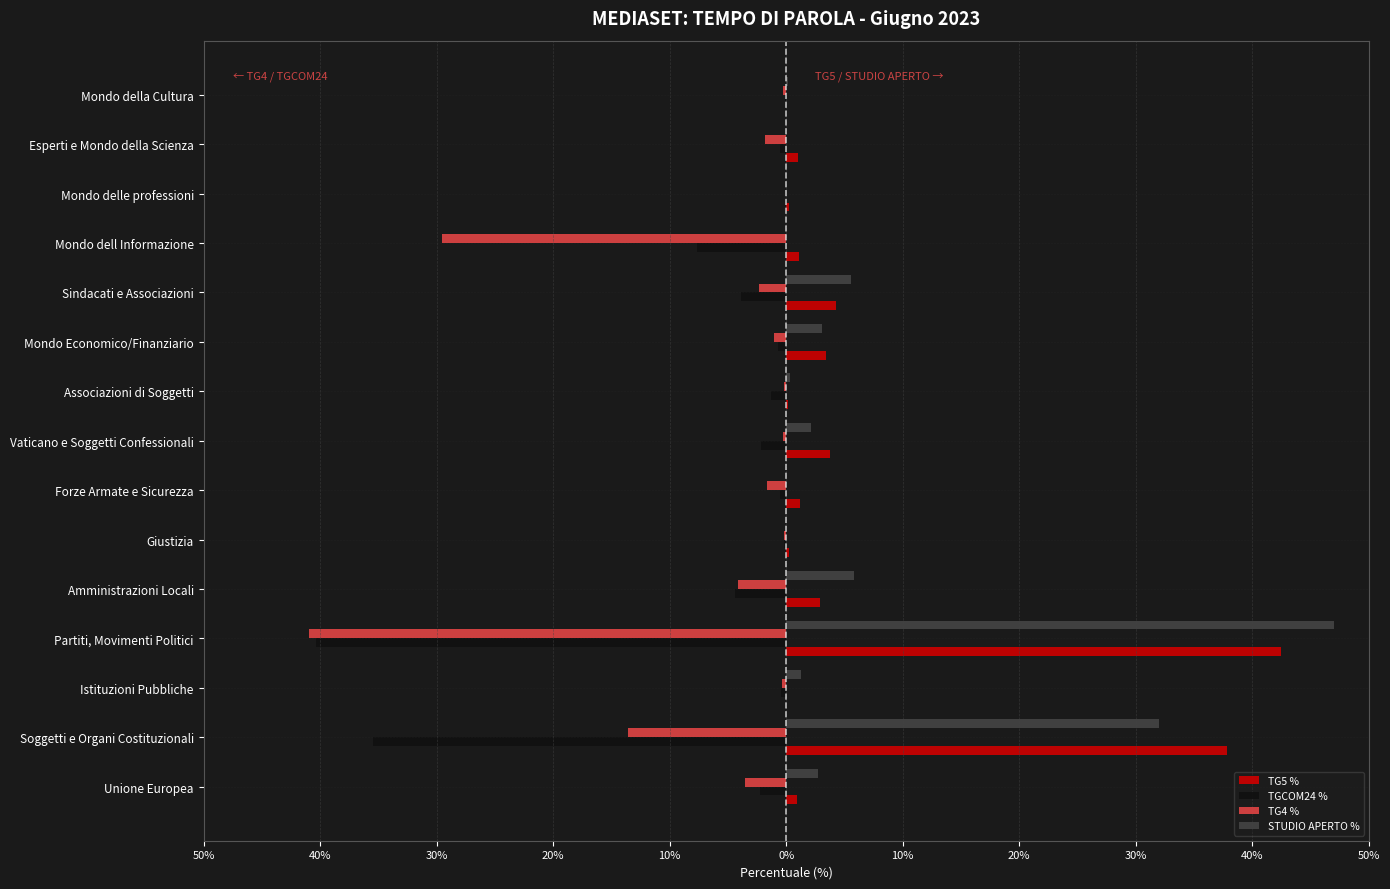

What are all the series names shown in the legend?

TG5 %, TGCOM24 %, TG4 %, STUDIO APERTO %